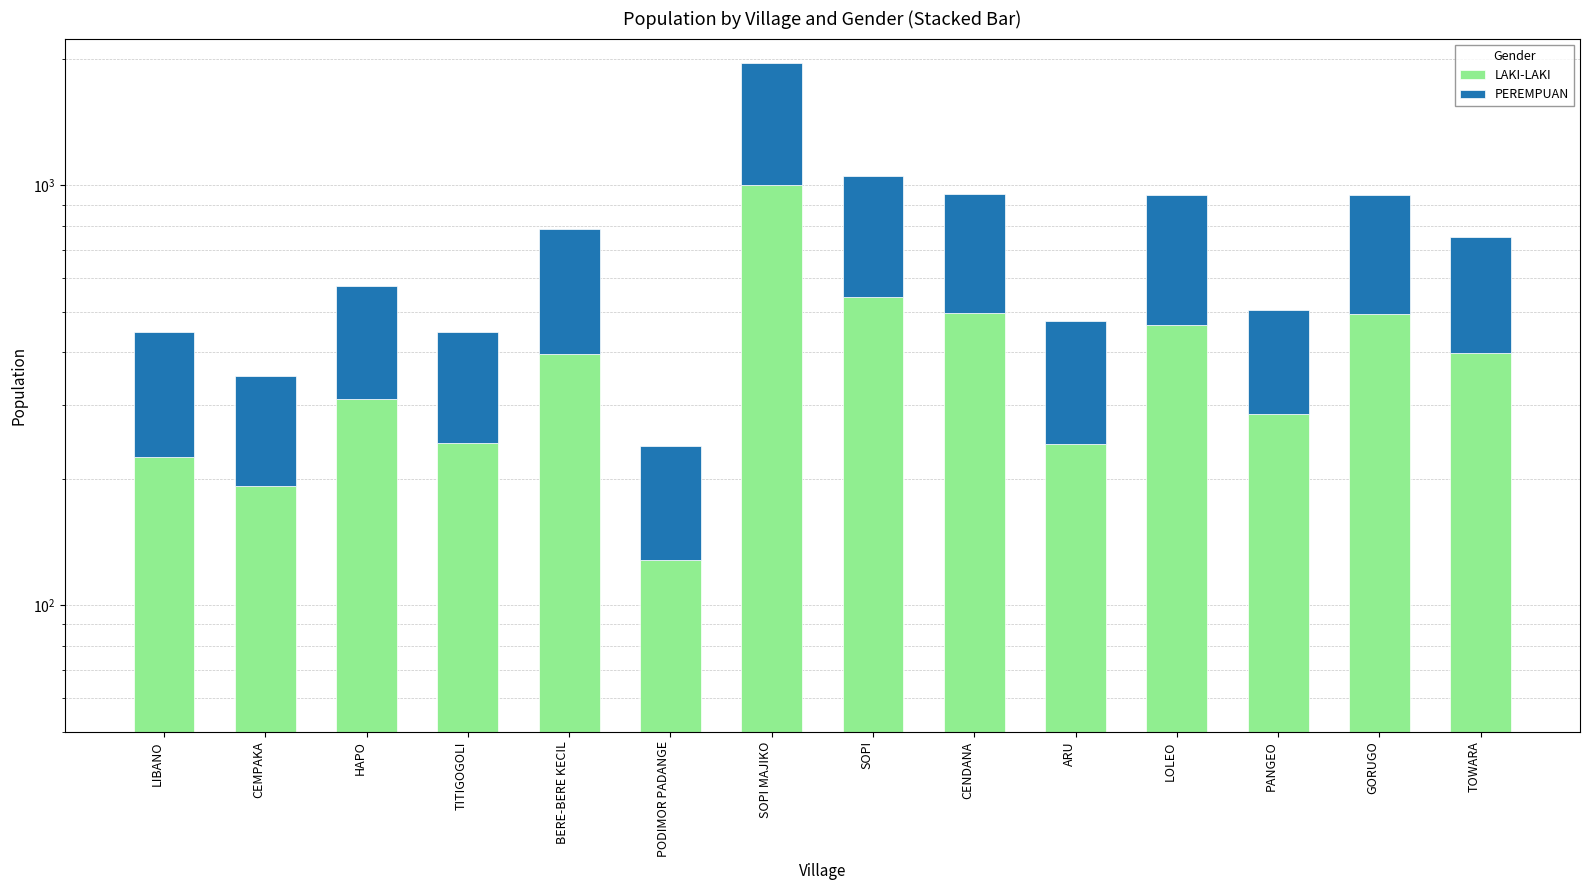

What is the value of the LAKI-LAKI bar at the 8th from the left?

541